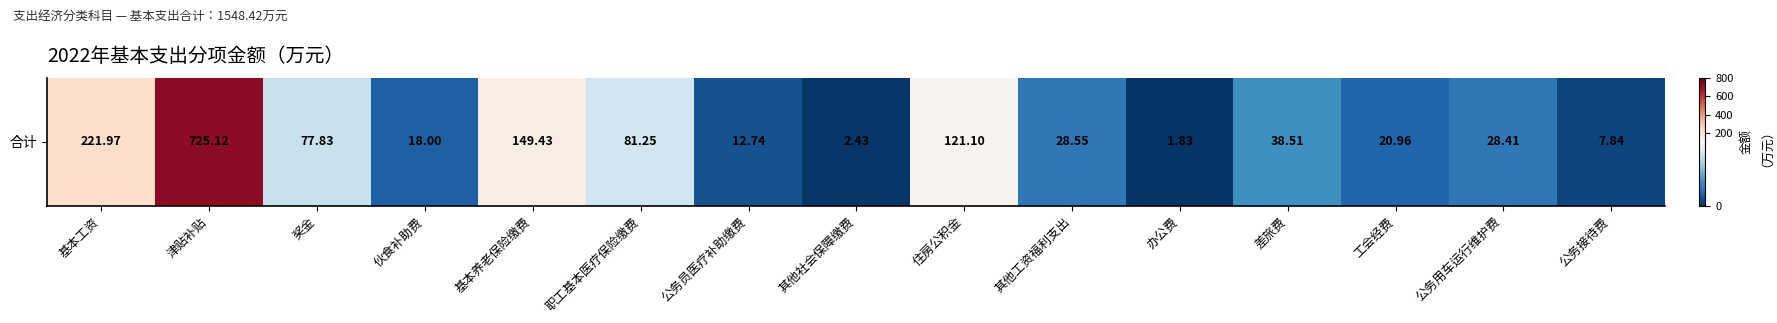

Count the number of values greater than 28.

9